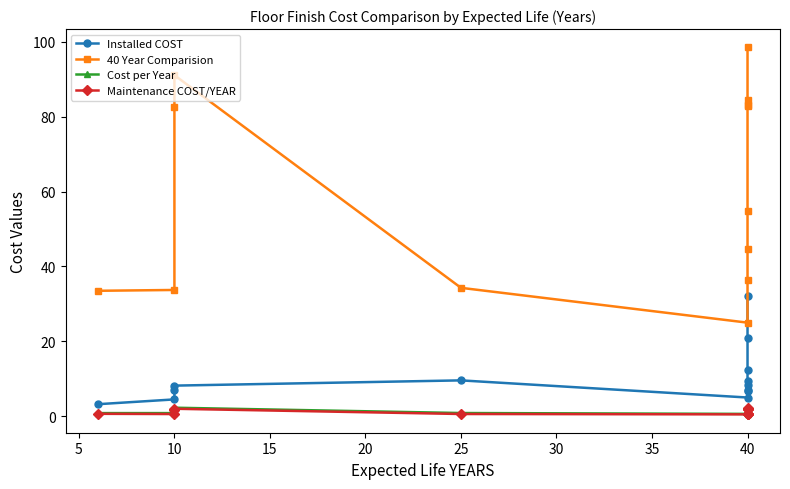

Reading left to right, transcribe all the data shown in this chart.

Installed COST: 3.2	4.5	6.9	8.2	9.6	5.0	6.8	7.0	8.3	9.3	12.4	21.0	32.0
40 Year Comparision: 33.5	33.7	82.7	91.1	34.3	25.0	36.4	44.6	54.8	82.8	83.0	84.3	98.5
Cost per Year: 0.8	0.8	2.1	2.3	0.9	0.6	0.9	1.1	1.4	2.1	2.1	2.1	2.5
Maintenance COST/YEAR: 0.7	0.6	1.8	2.0	0.6	0.5	0.6	0.6	0.6	1.9	1.9	1.9	2.2